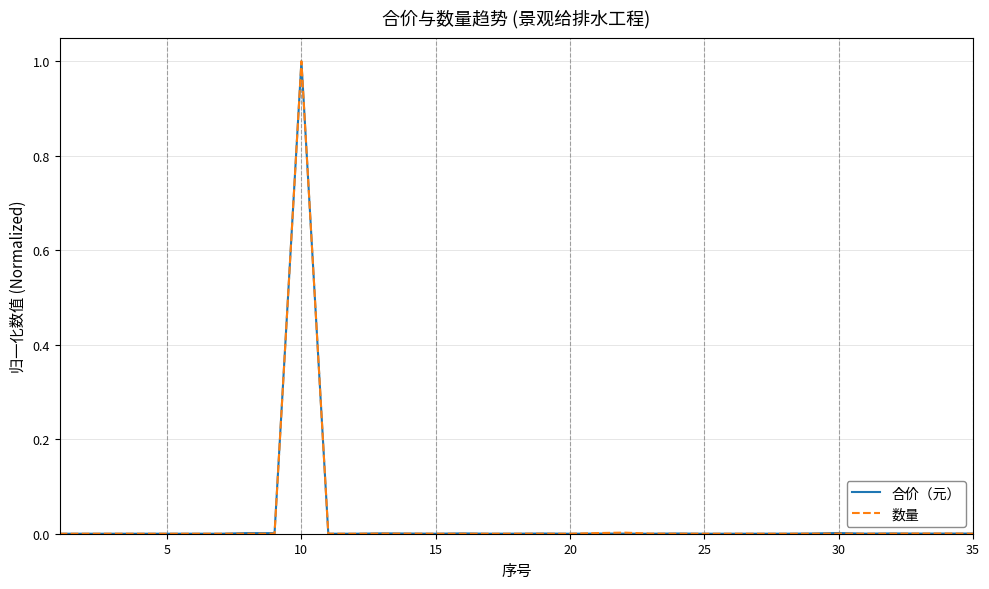

True or false: 数量 has more than 0 points higher than both neighbors.

True